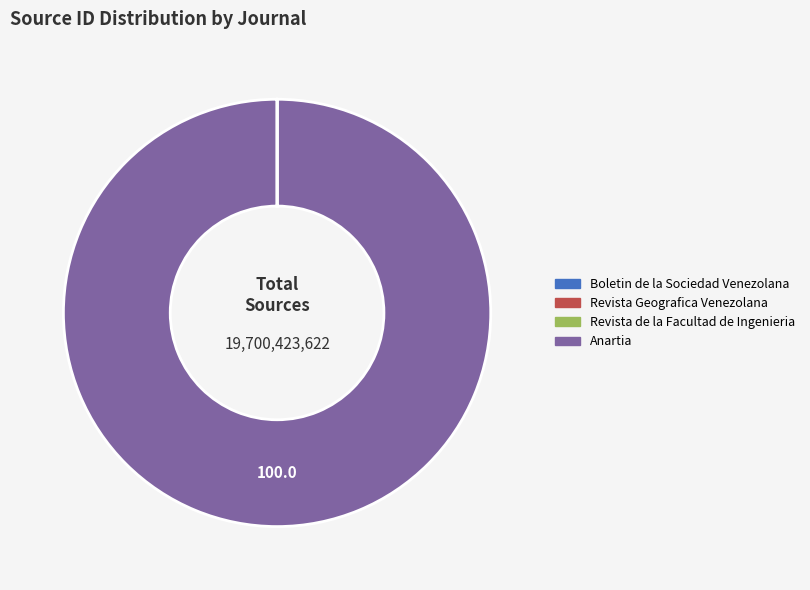

What is the largest slice in the pie chart?

Anartia